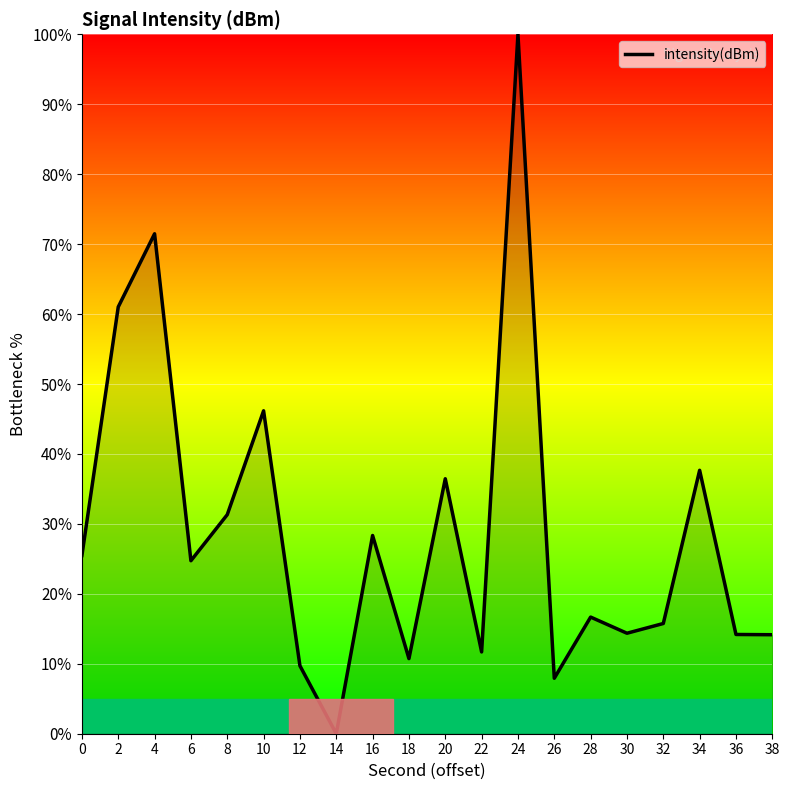

True or false: the data shows 25.5 at 0.

True